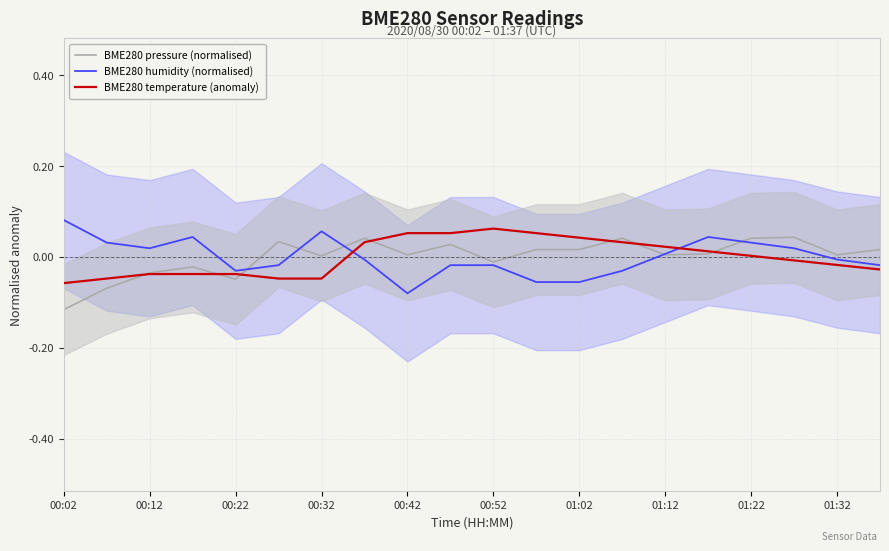

How many positive values does the BME280 pressure (normalised) series have?

14